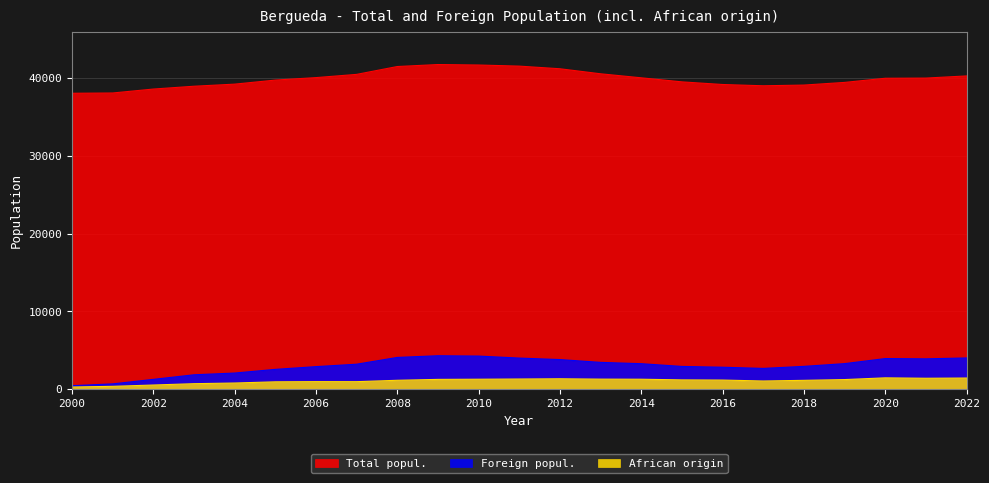

At which category does African origin reach its first local valley?

2007